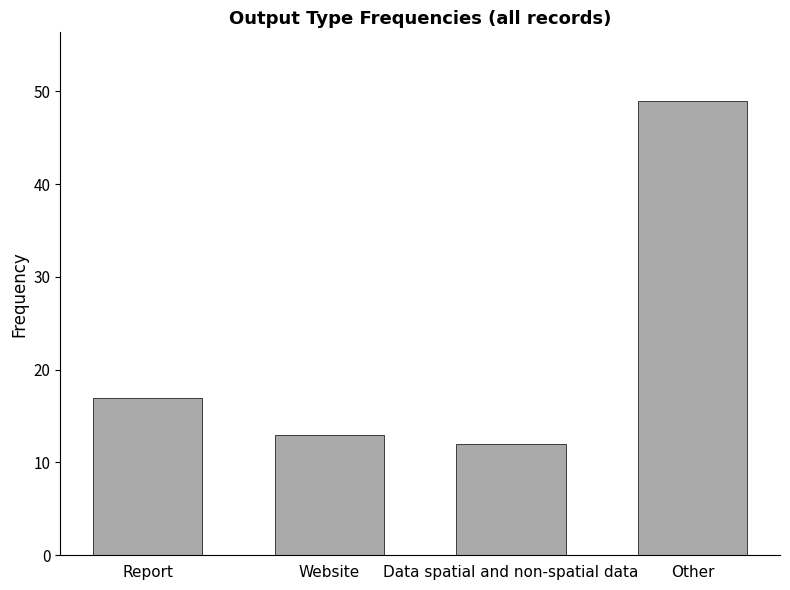

Reading left to right, list all the values displayed in this chart.

17	13	12	49